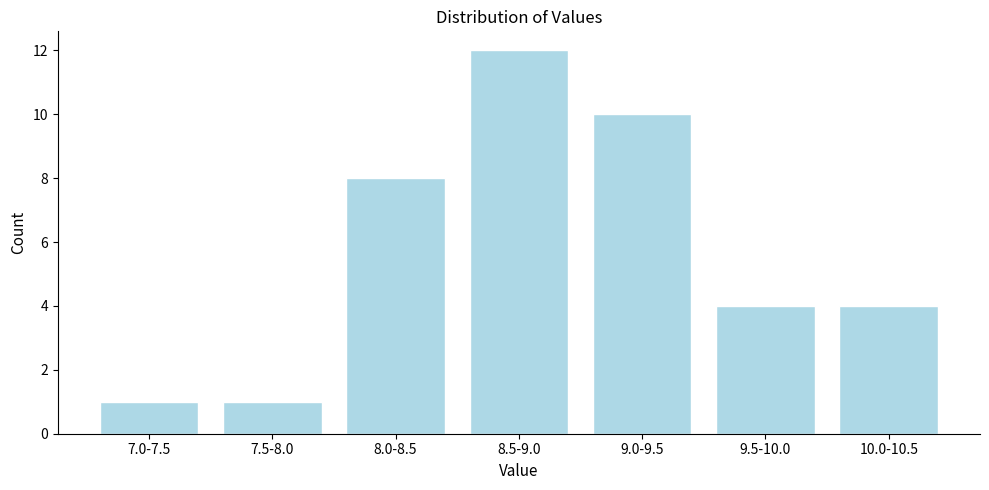

Reading right to left, extract all data points from this chart.

10.0-10.5=4	9.5-10.0=4	9.0-9.5=10	8.5-9.0=12	8.0-8.5=8	7.5-8.0=1	7.0-7.5=1